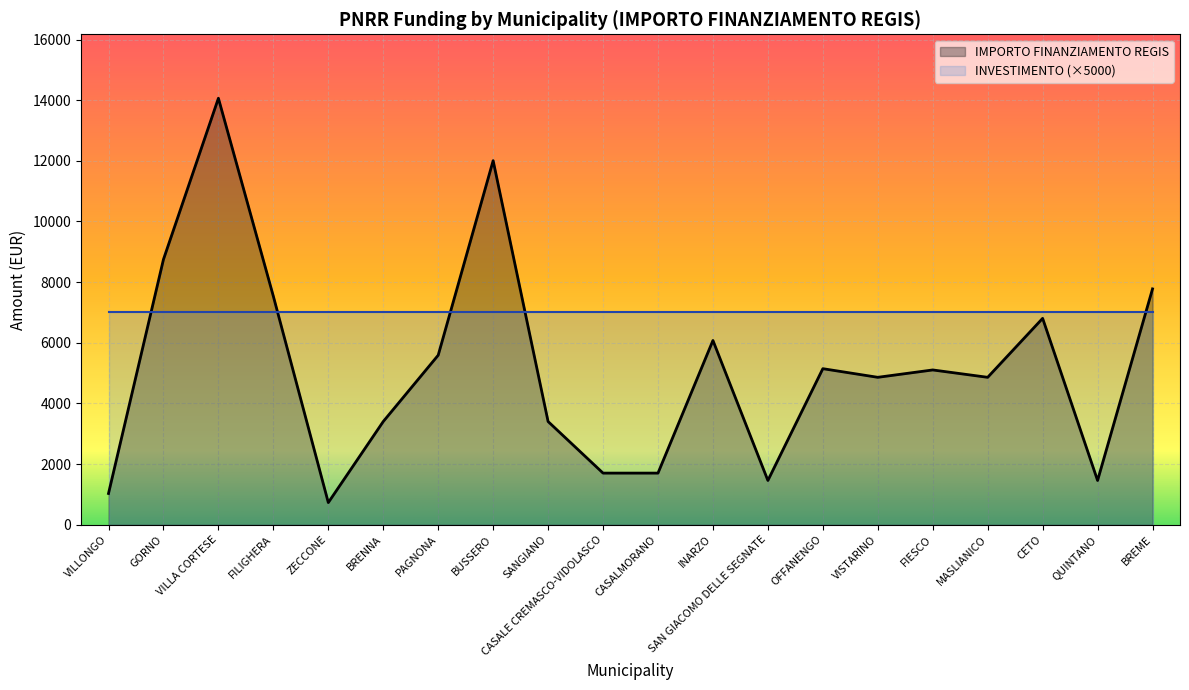

What is the ratio of the value at FIESCO to the value at INARZO?

0.8